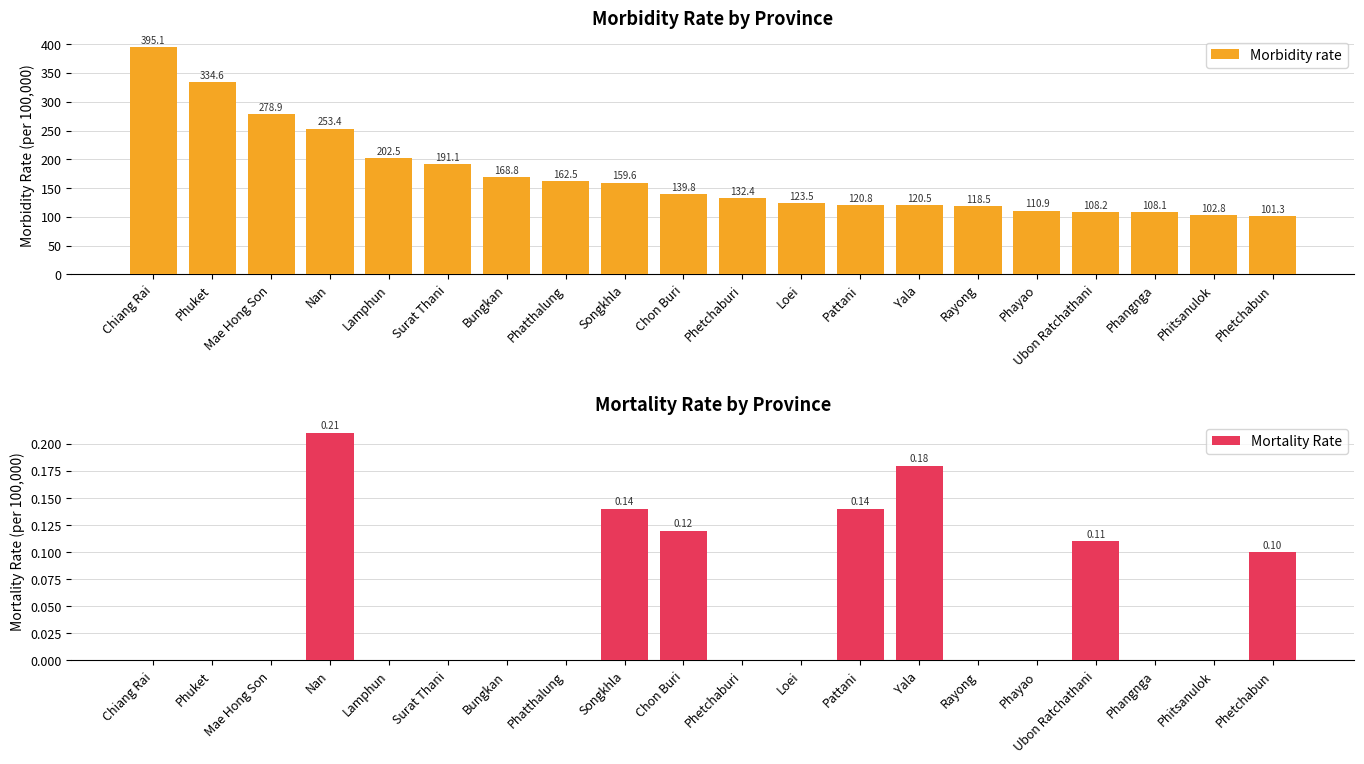

What is the sum of the Morbidity rate values at Pattani and Phangnga?

228.9